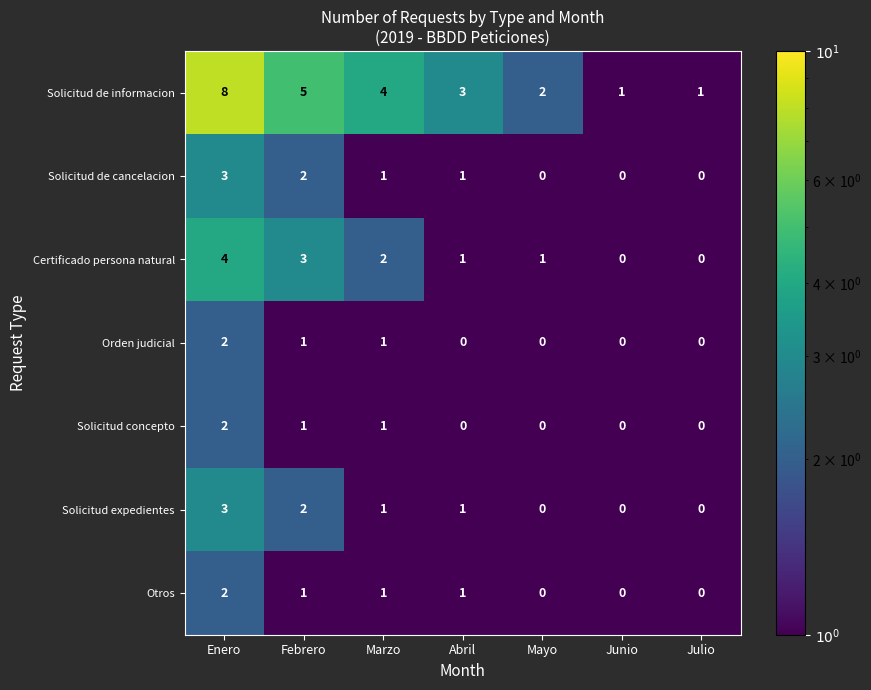

Count the number of categories in the chart.

7